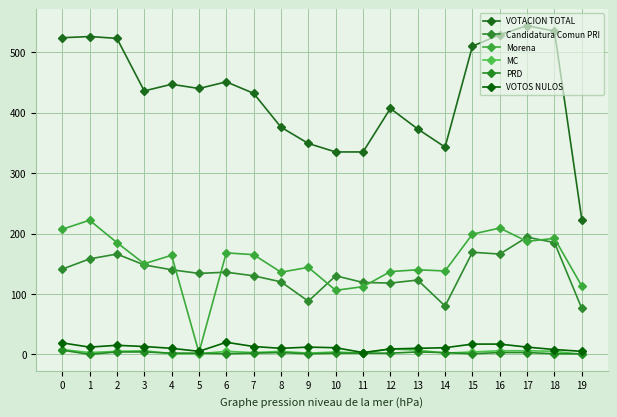

Between 2 and 14, which series saw the biggest shift?

VOTACION TOTAL